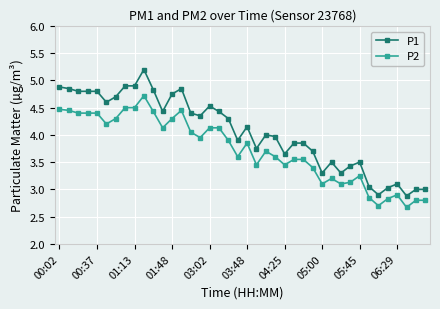

Which series has the widest spread of values?

P1